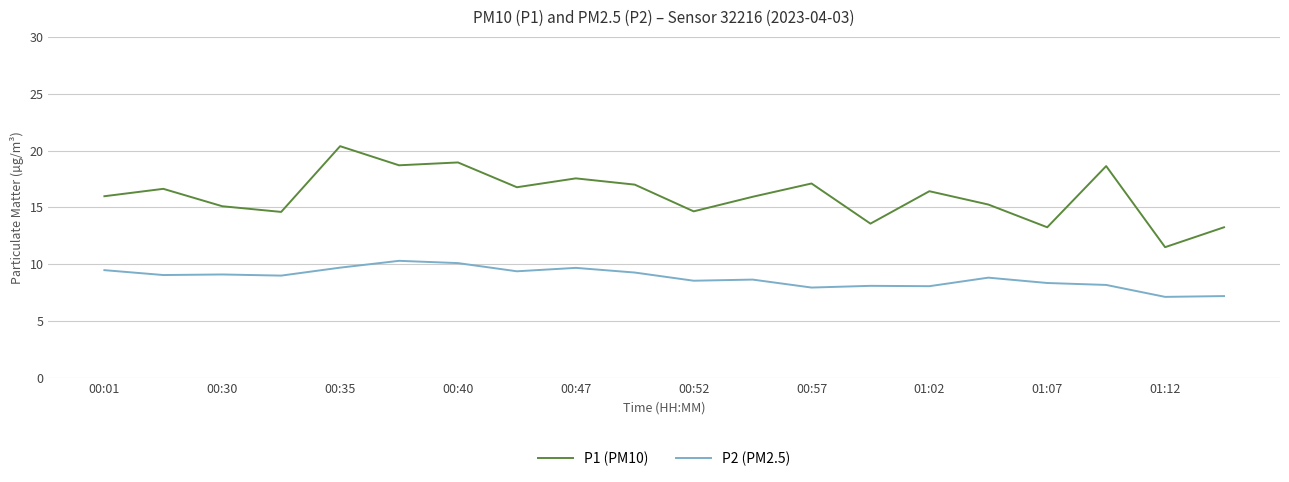

What is the maximum value for P1 (PM10)?

20.4